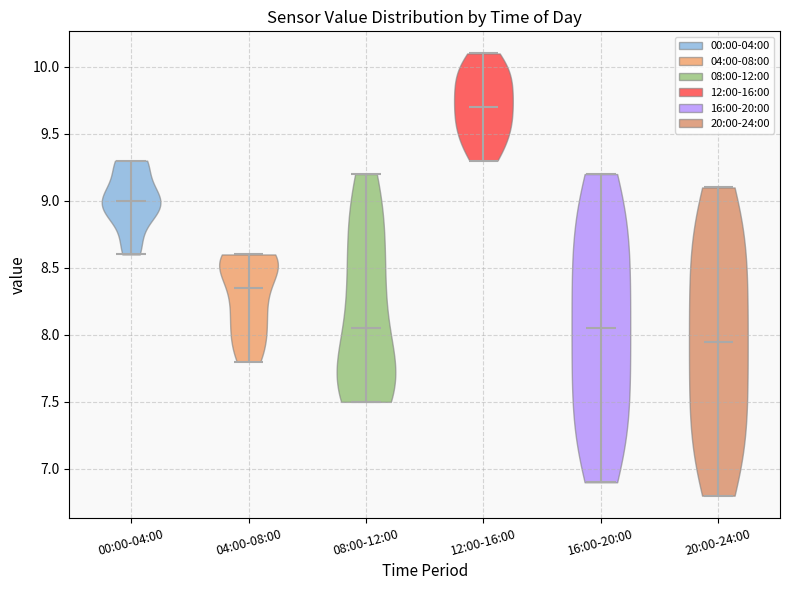

Reading left to right, read every violin against the y-axis: where its median line is, and the lowest and highest points it reaches. The values are not printed on the chart, so give them approximately, as read against the axis.

00:00-04:00: median line 9.00, lowest point 8.60, highest point 9.30
04:00-08:00: median line 8.35, lowest point 7.80, highest point 8.60
08:00-12:00: median line 8.05, lowest point 7.50, highest point 9.20
12:00-16:00: median line 9.70, lowest point 9.30, highest point 10.10
16:00-20:00: median line 8.05, lowest point 6.90, highest point 9.20
20:00-24:00: median line 7.95, lowest point 6.80, highest point 9.10